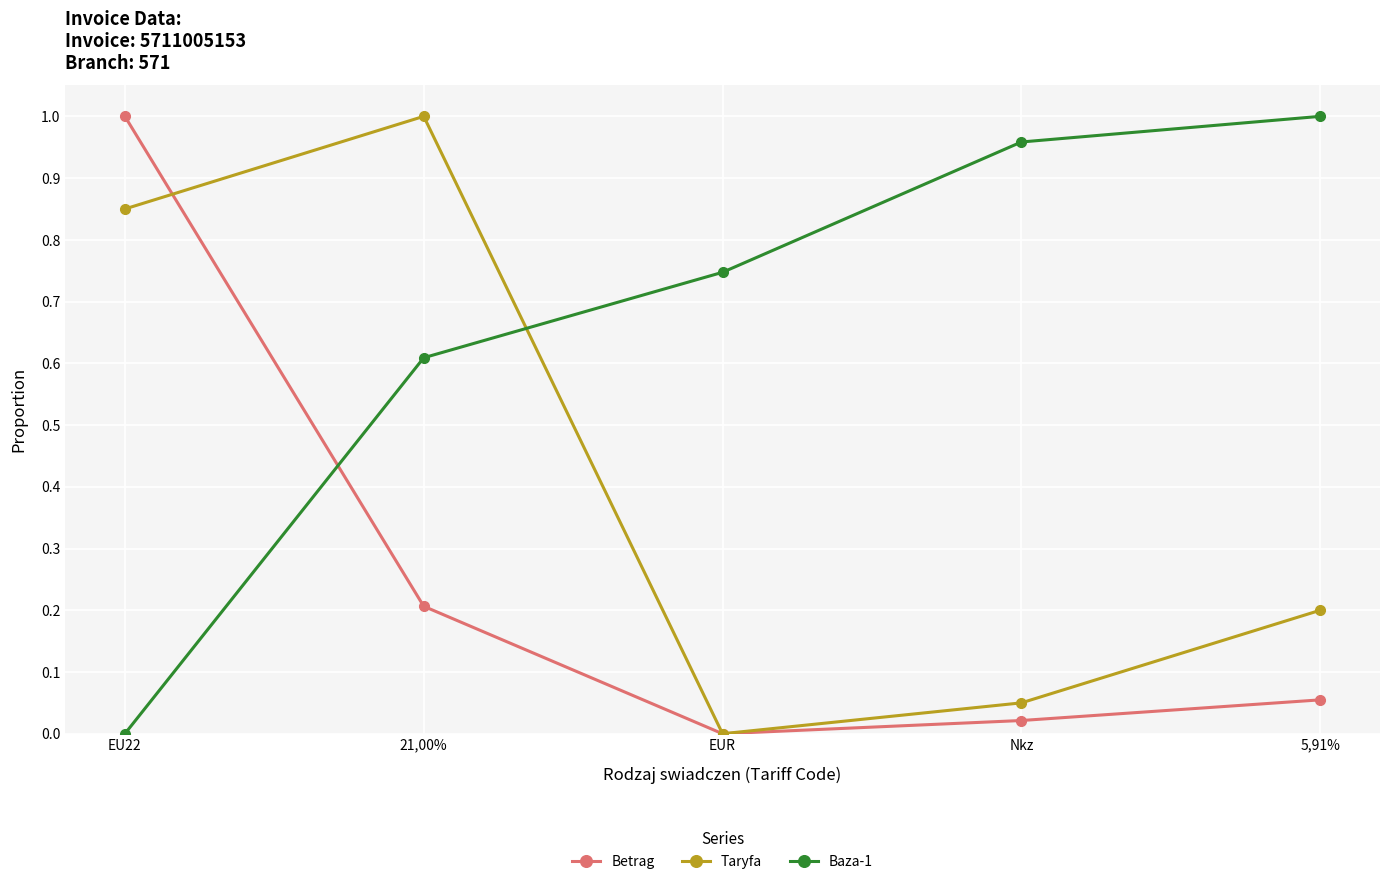

How many interior local valleys does the Taryfa series have?

1